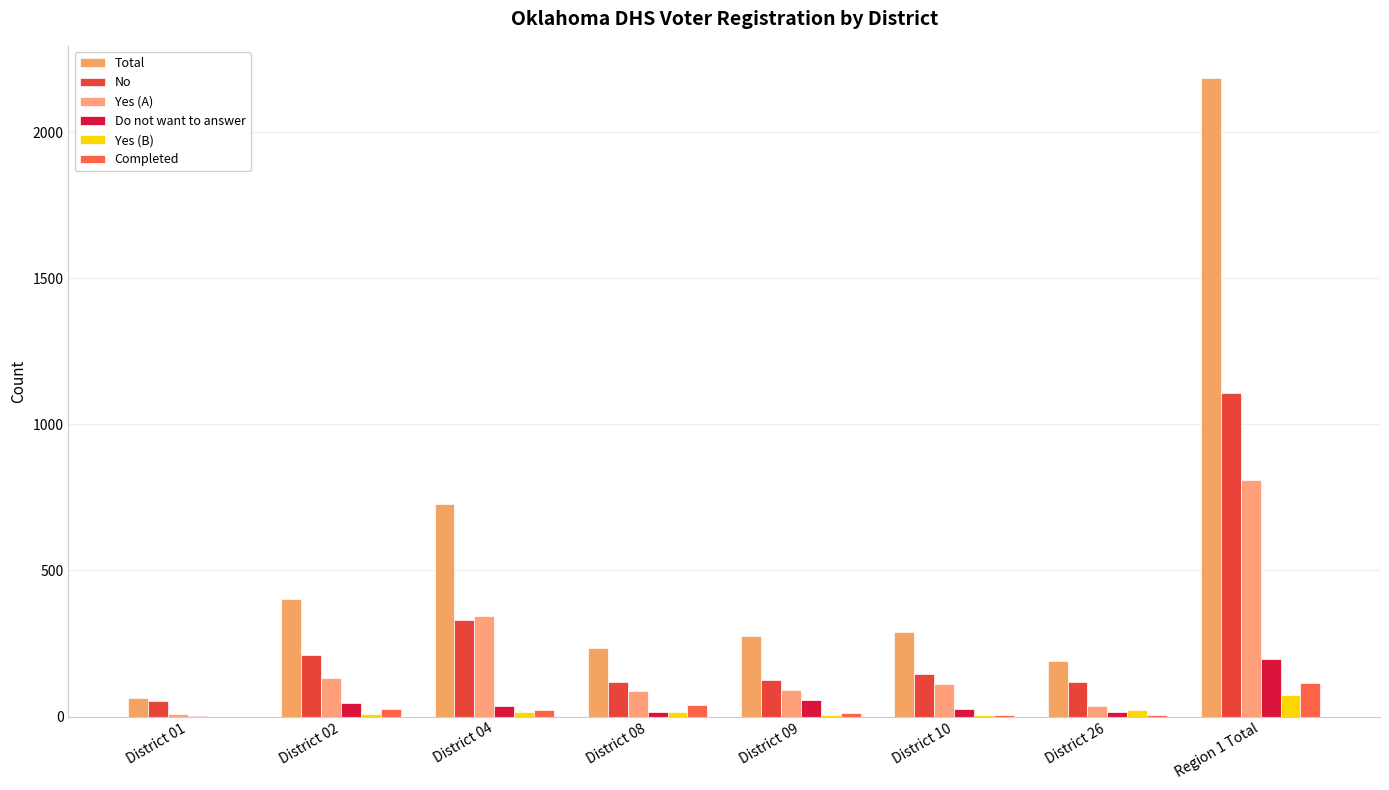

How many series are shown in this chart?

6